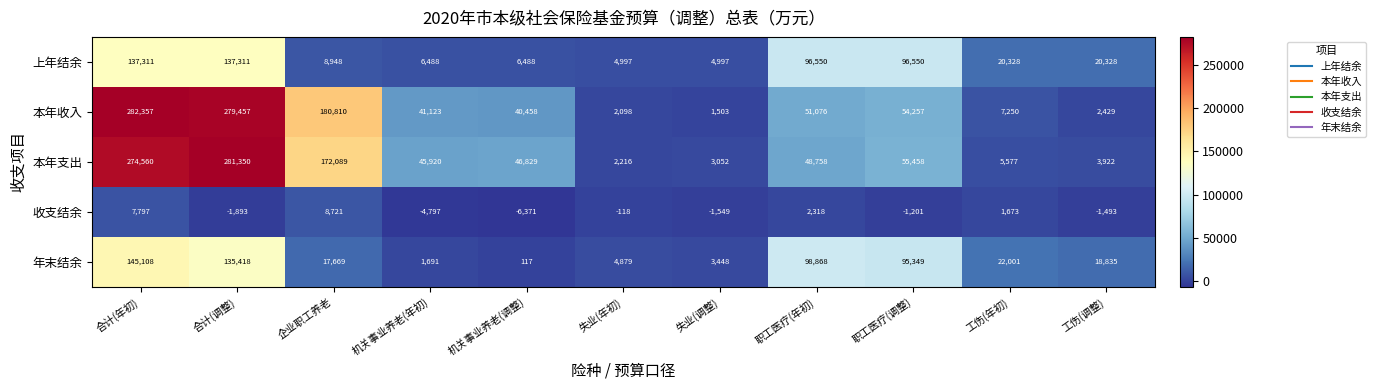

True or false: 收支结余 has a value of 1673 at 工伤(年初).

True